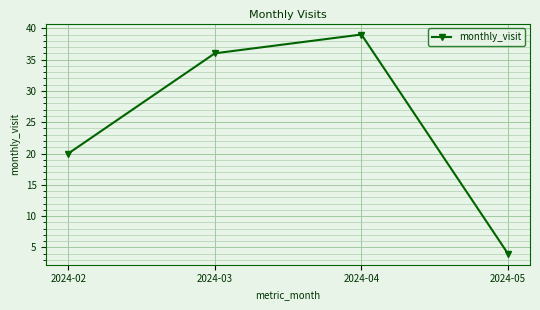

Reading left to right, transcribe all the data shown in this chart.

2024-02=20	2024-03=36	2024-04=39	2024-05=4